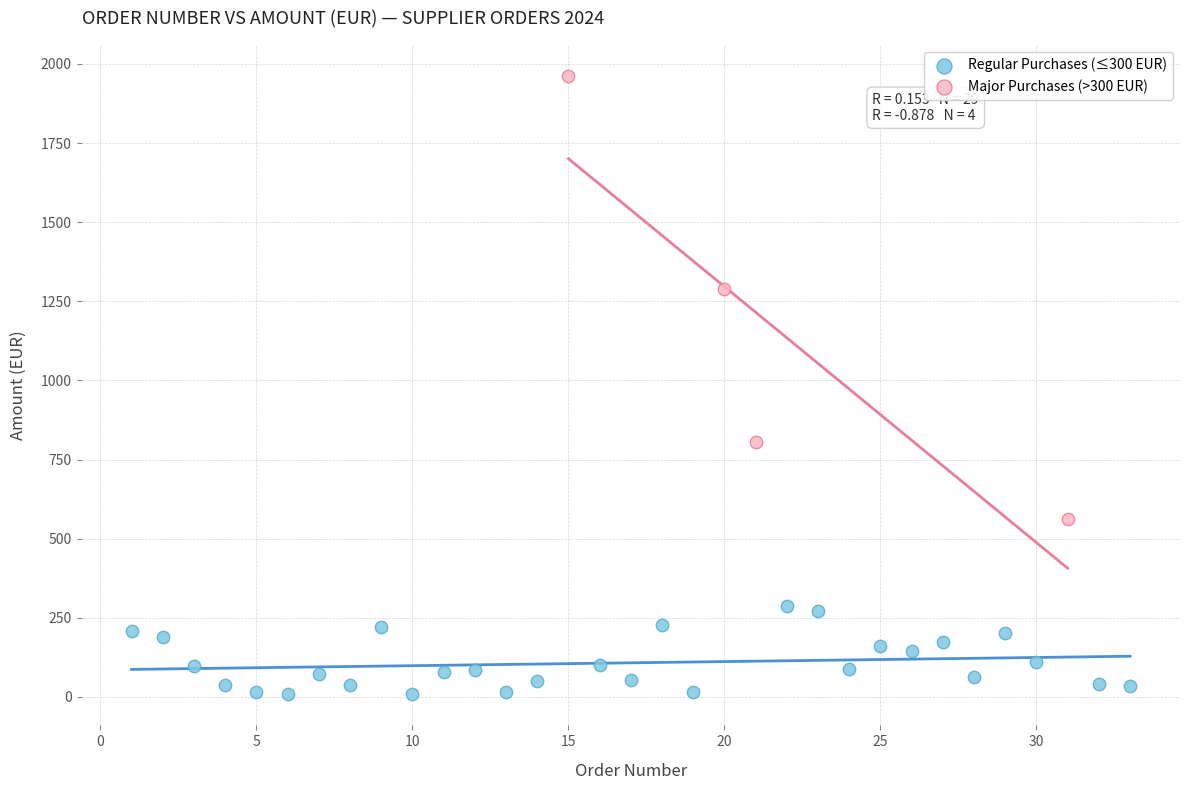

Which series has the largest Y range (max minus min)?

Major Purchases (>300 EUR)